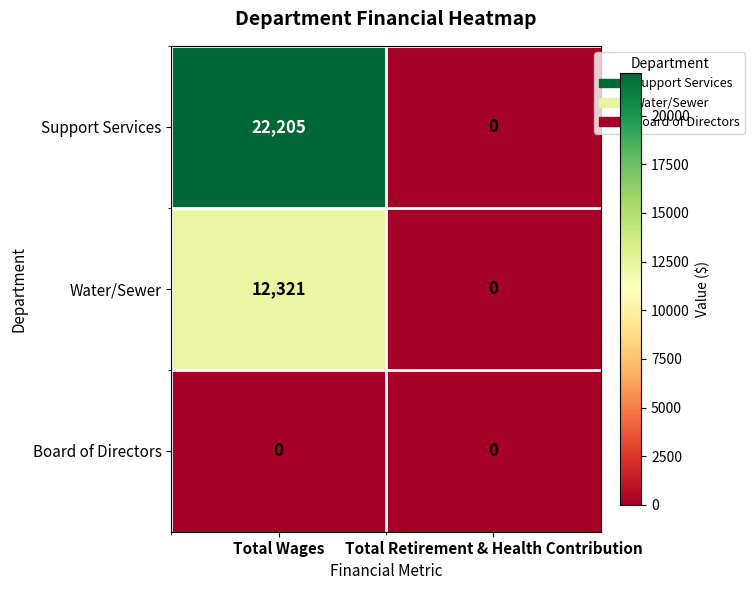

Which series has the largest range (max minus min)?

Support Services